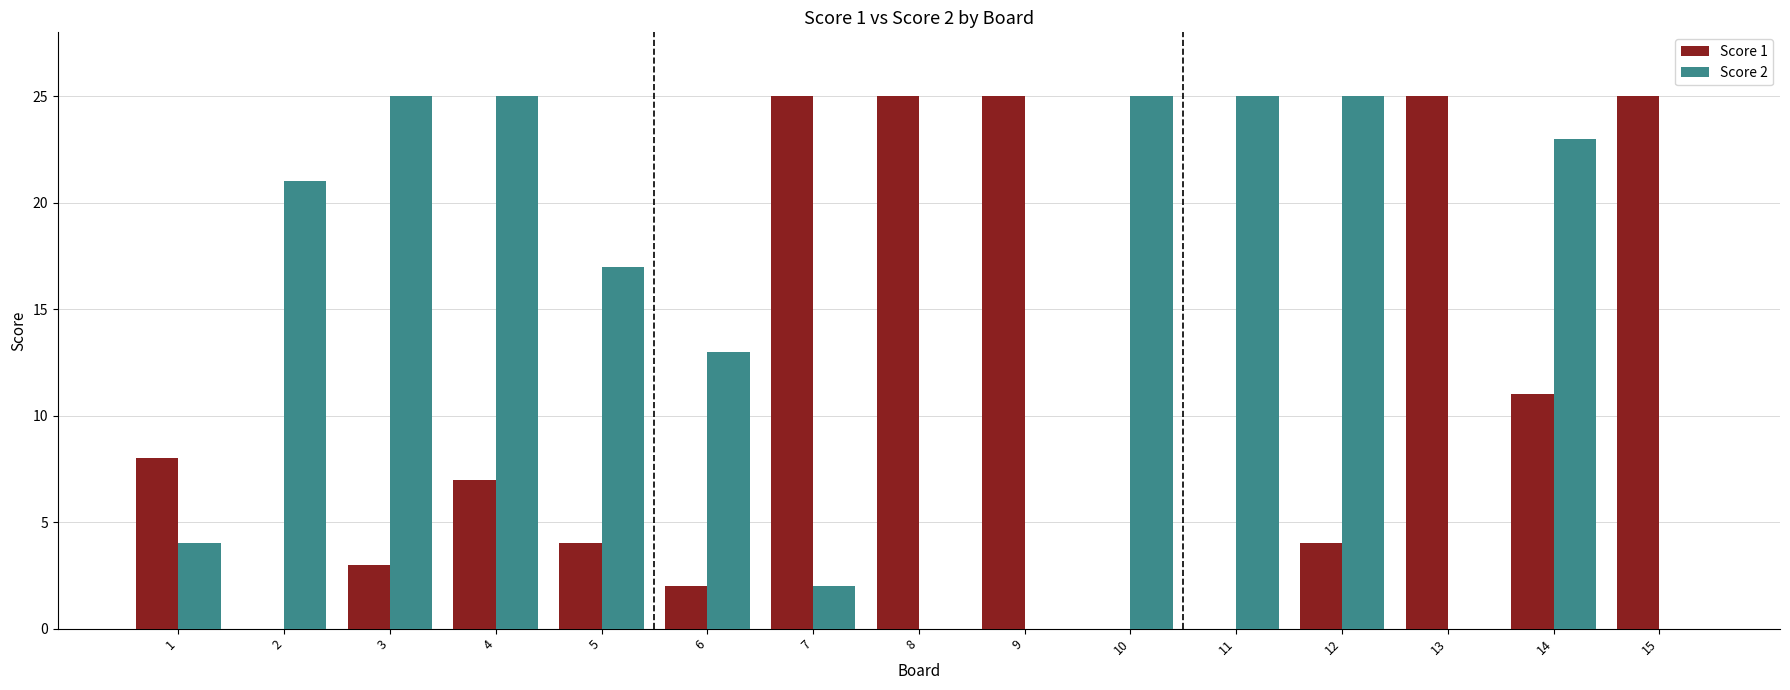

Between 6 and 8, which series saw the biggest shift?

Score 1